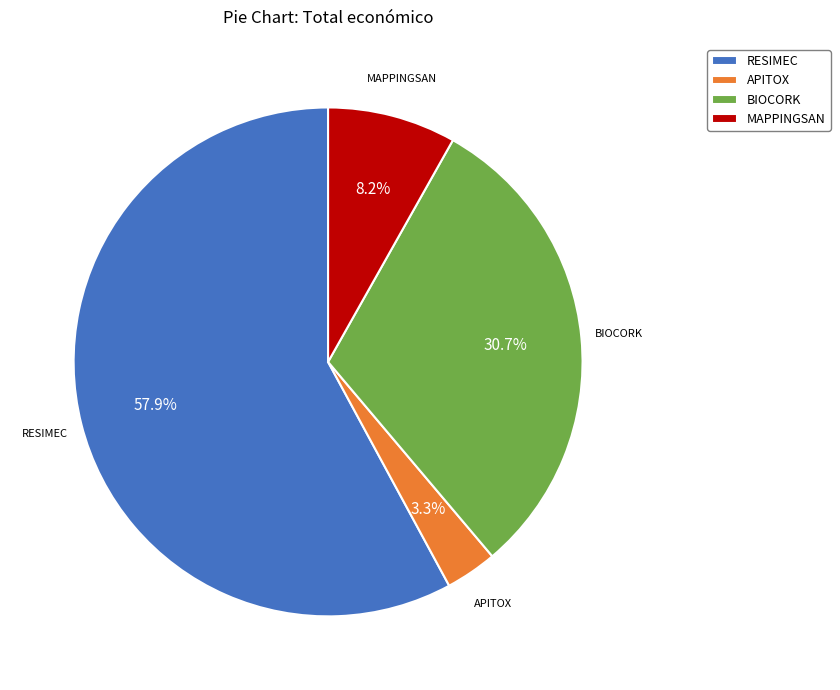

To the nearest percent, what portion does RESIMEC represent?

58%